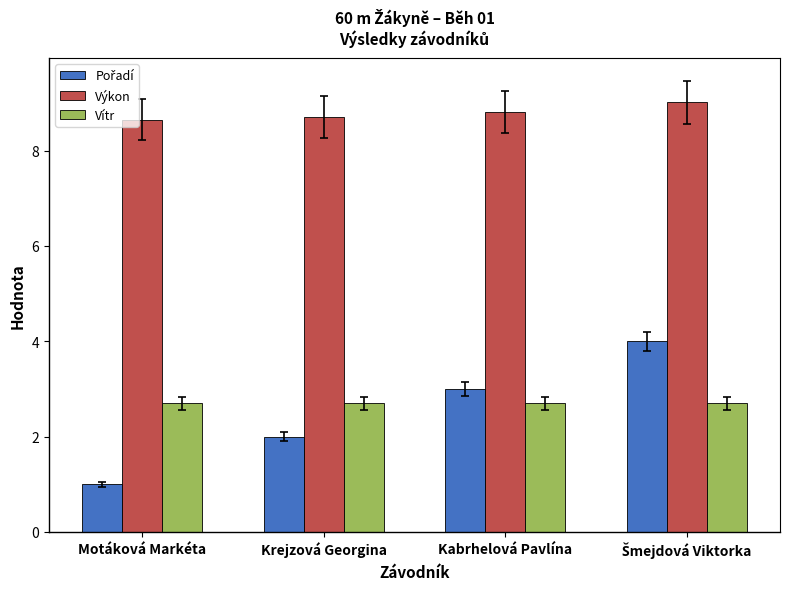

At how many categories does at least one series exceed 1?

4